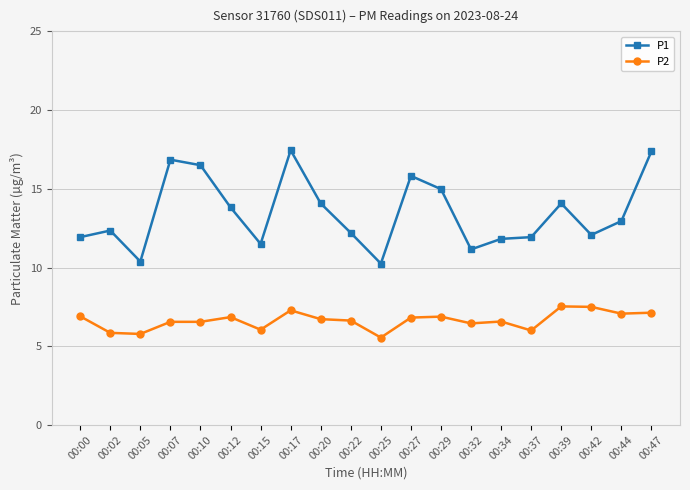

What is the value of the P1 point at the 15th from the left?

11.8